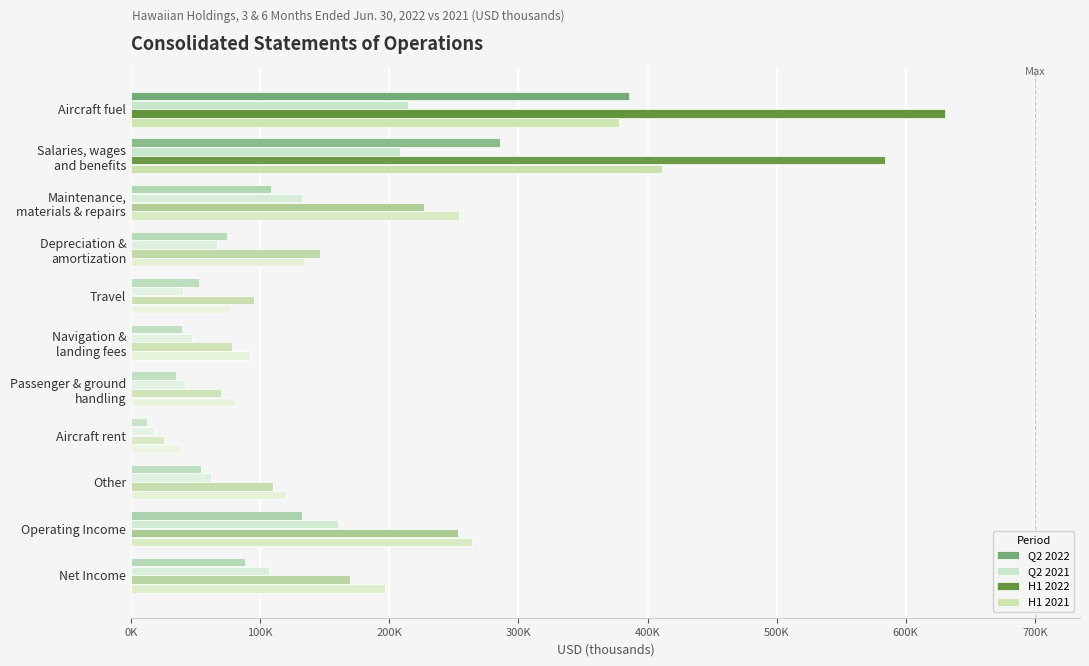

Are the bars grouped side by side (vs. stacked)?

Yes